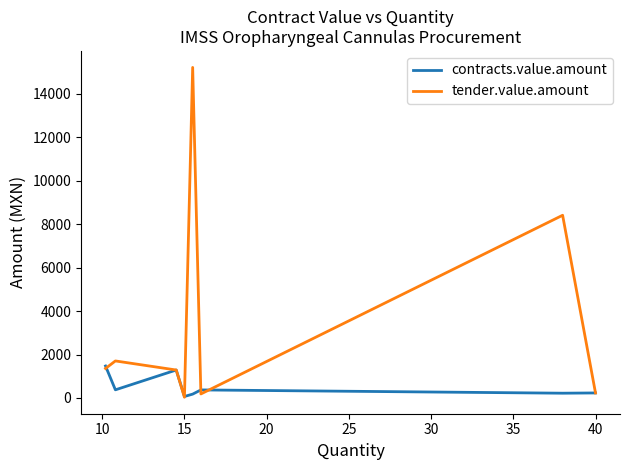

Rank the series by their maximum value, from lowest to highest.

contracts.value.amount, tender.value.amount